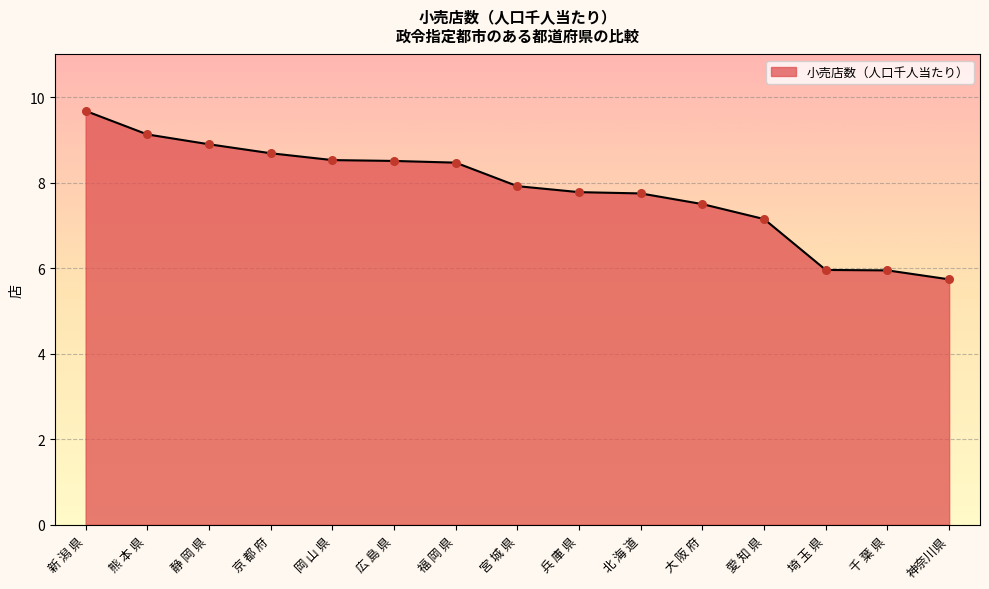

Between 京 都 府 and 兵 庫 県, which is larger?

京 都 府